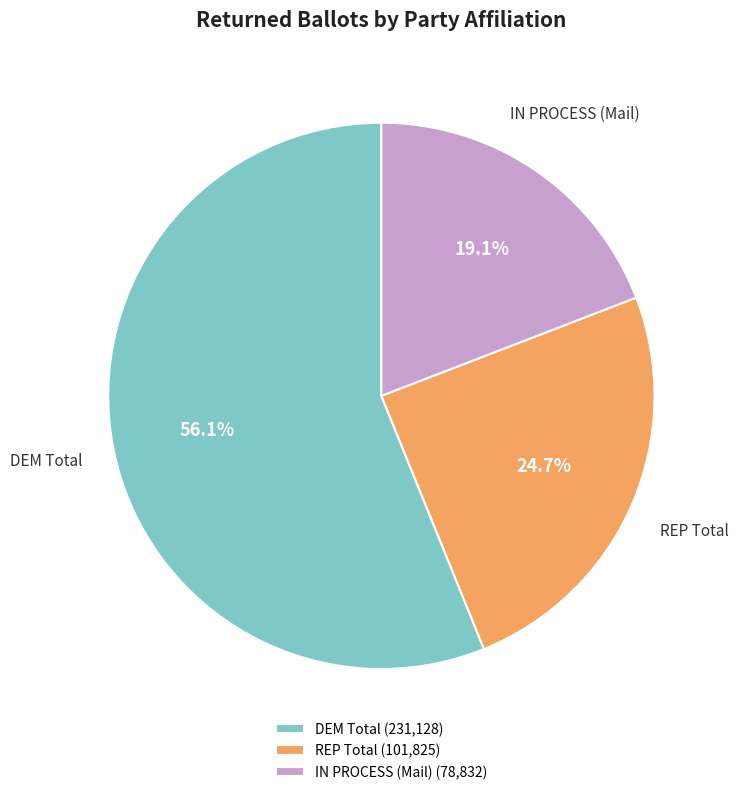

What is the ratio of the value at IN PROCESS (Mail) to the value at DEM Total?

0.3